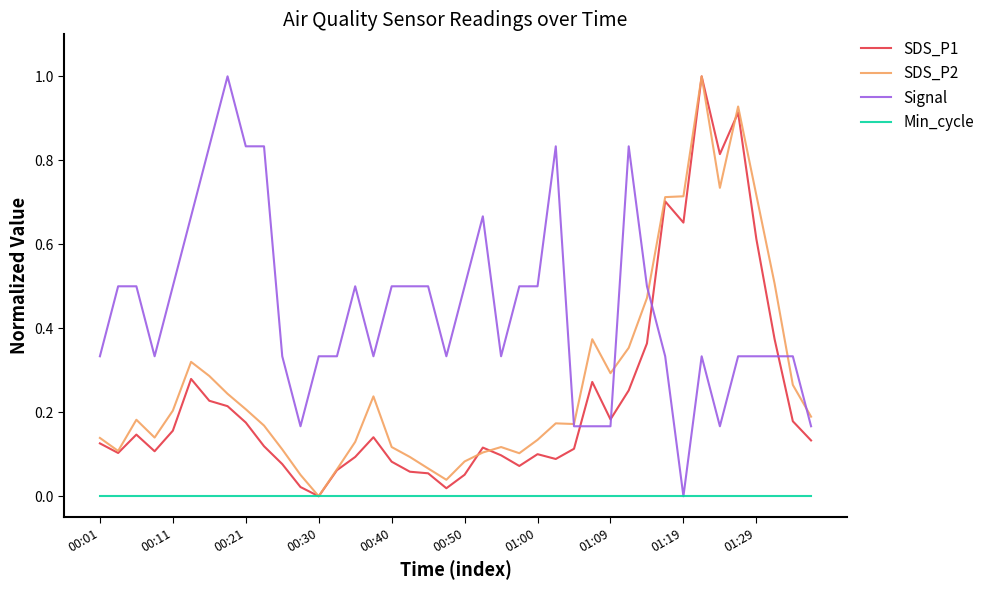

True or false: Signal and SDS_P1 intersect in this chart.

True